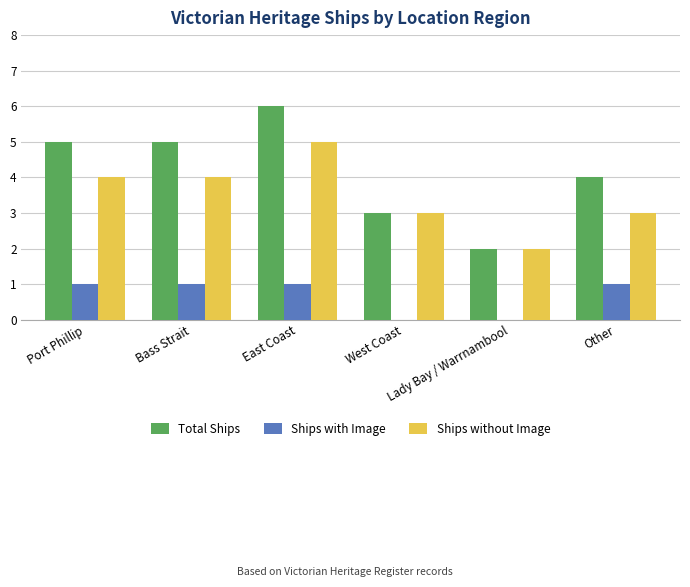

Count the number of data series in this chart.

3